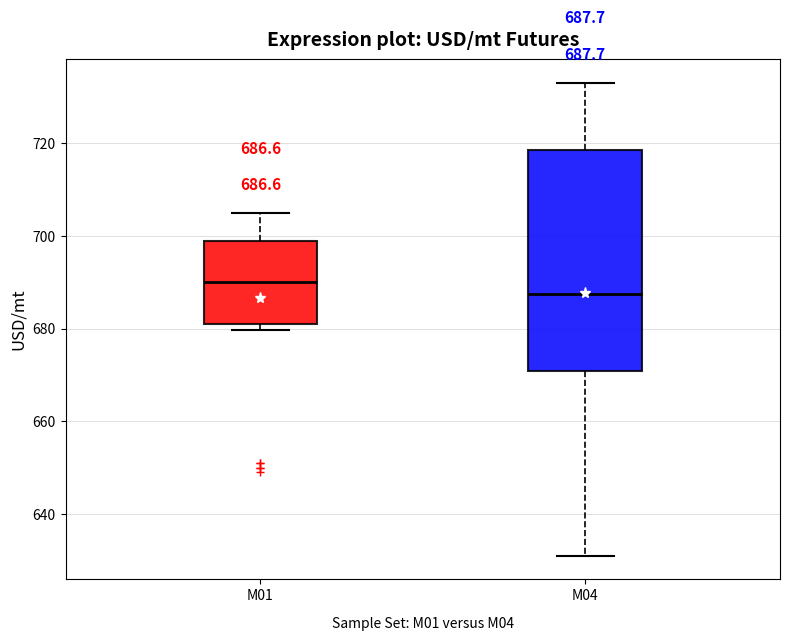

Which box's median line is the lowest?

M04